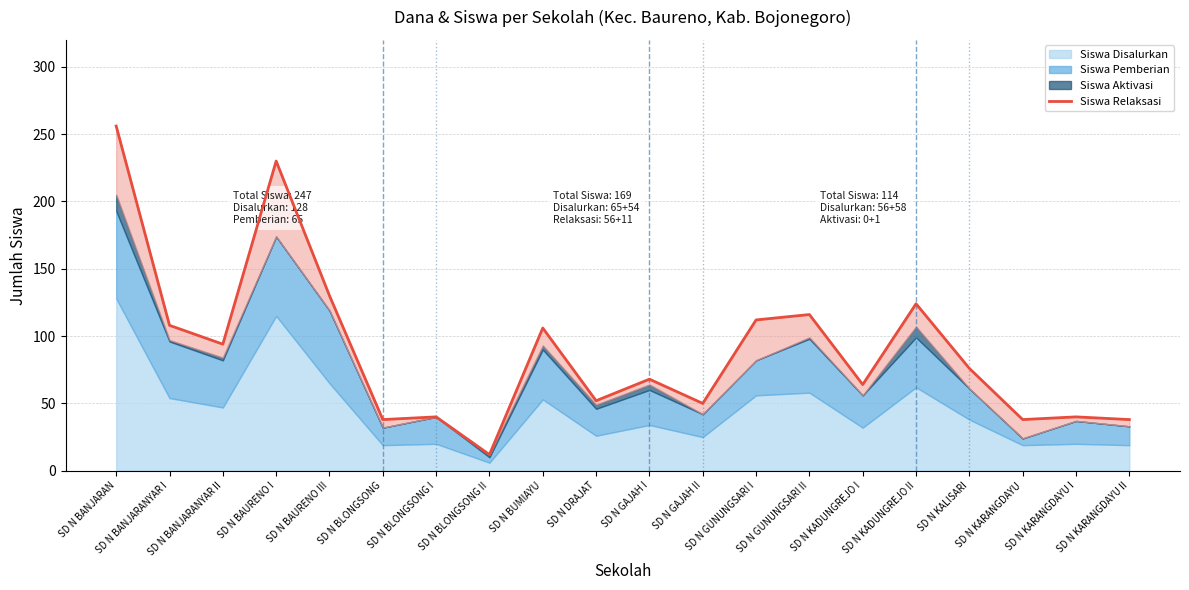

Is it true that the value at SD N BAURENO I is 408?

False